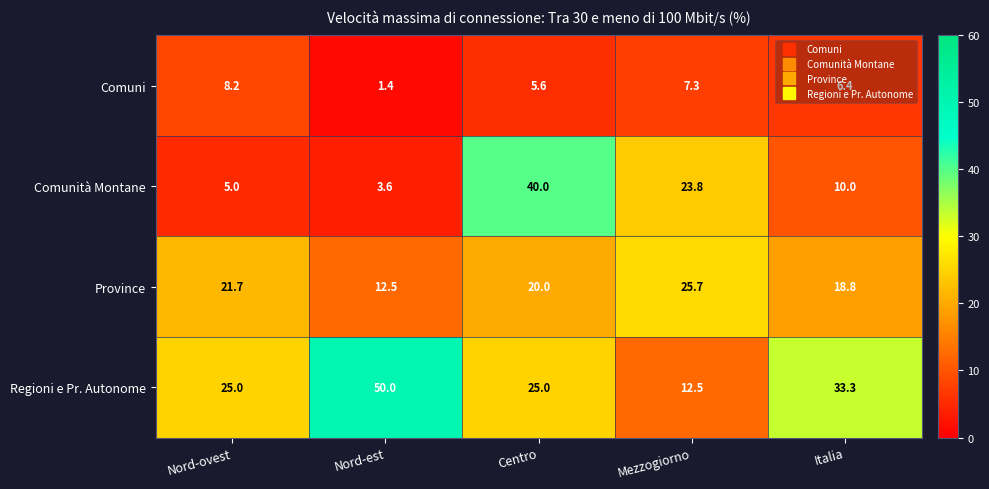

What is the sum of the Province values at Centro and Mezzogiorno?

45.7